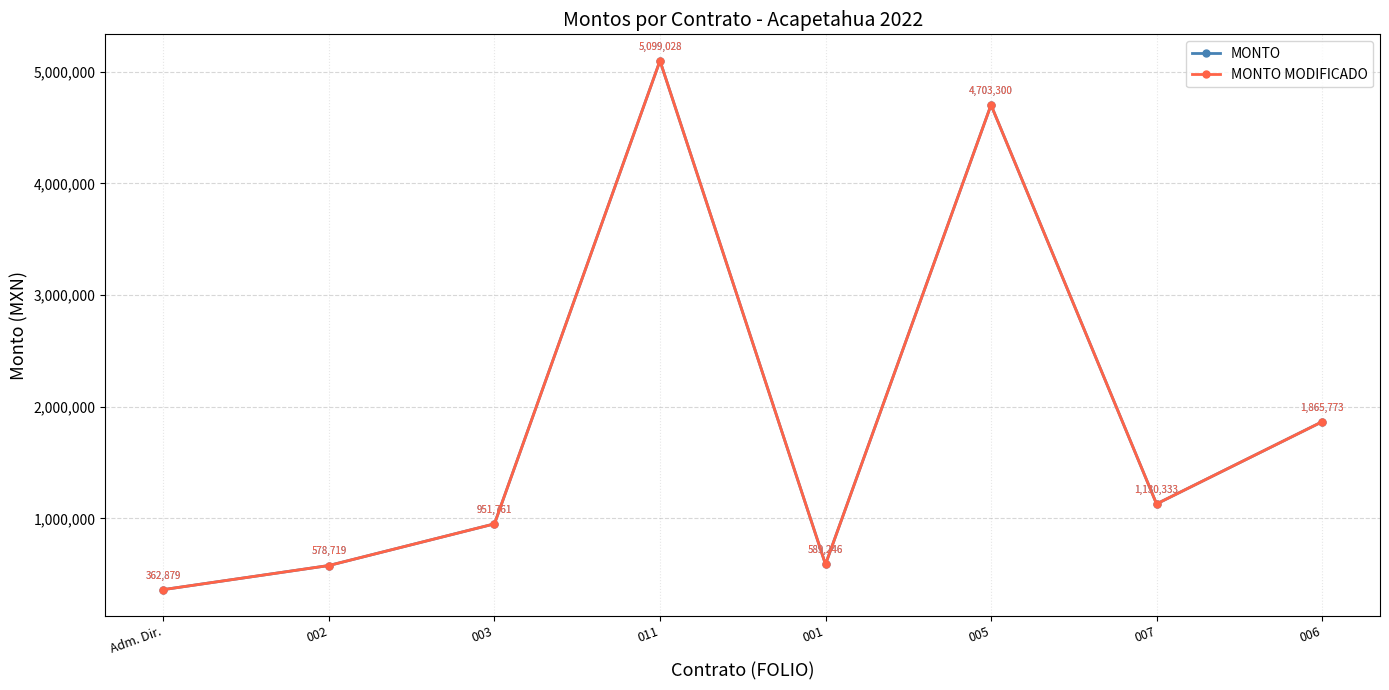

At which label is MONTO closest to 2730953?

006